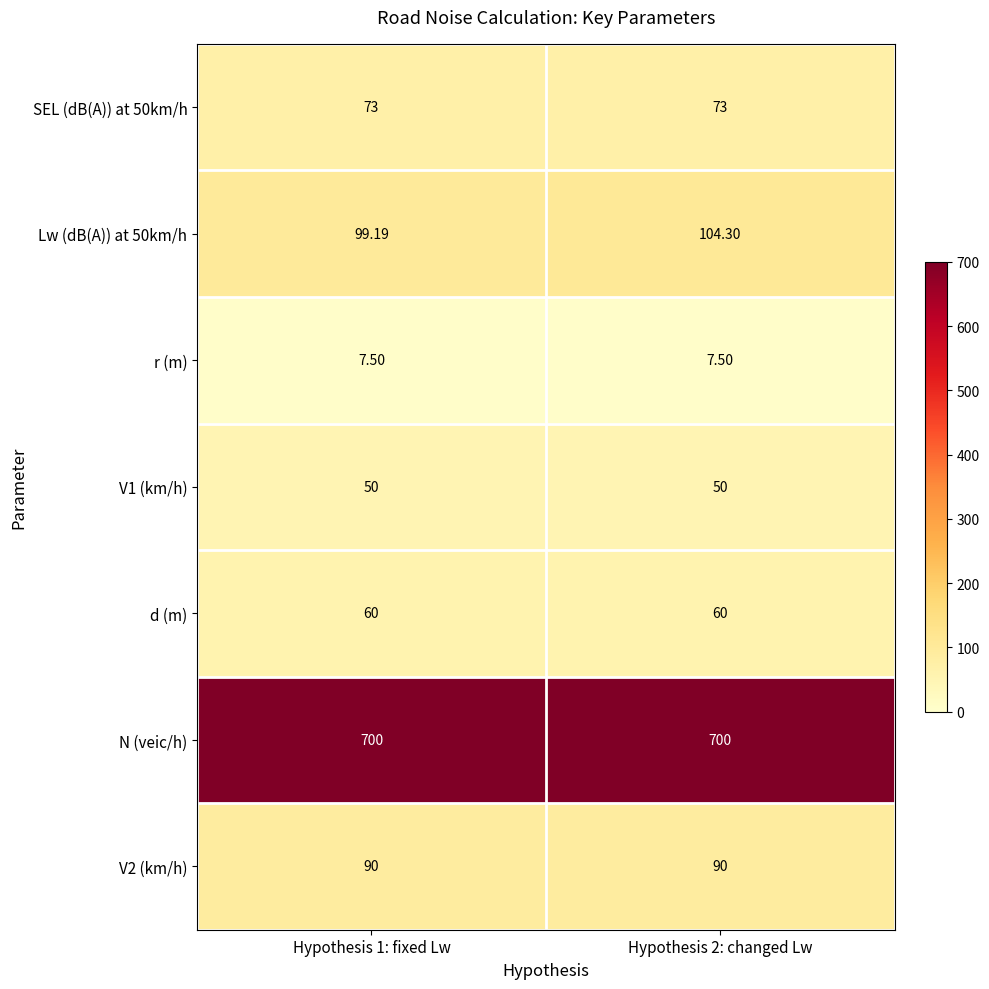

Is the value of N (veic/h) at Hypothesis 1: fixed Lw greater than the value of Lw (dB(A)) at 50km/h at Hypothesis 2: changed Lw?

Yes